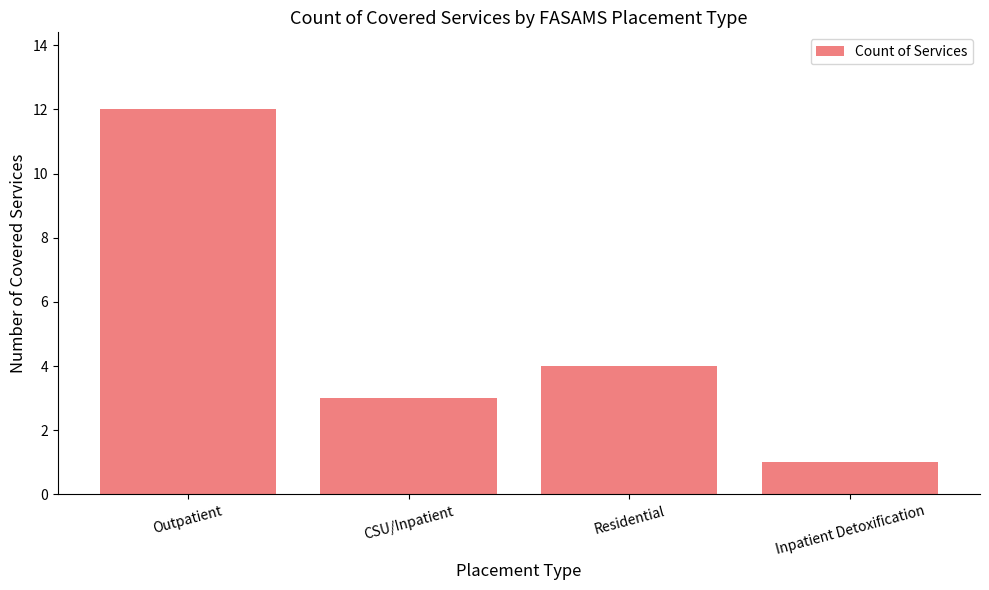

How many bars are there in total?

4